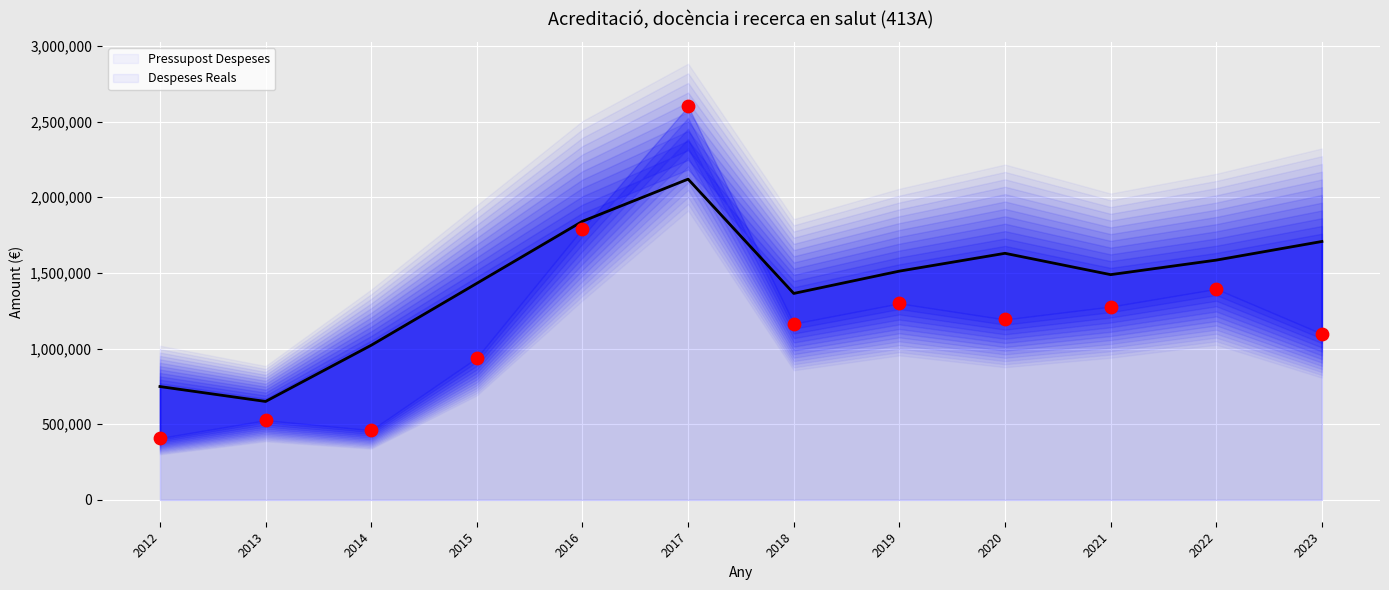

Is the value of Pressupost Despeses at 2016 greater than the value of Despeses Reals at 2015?

Yes